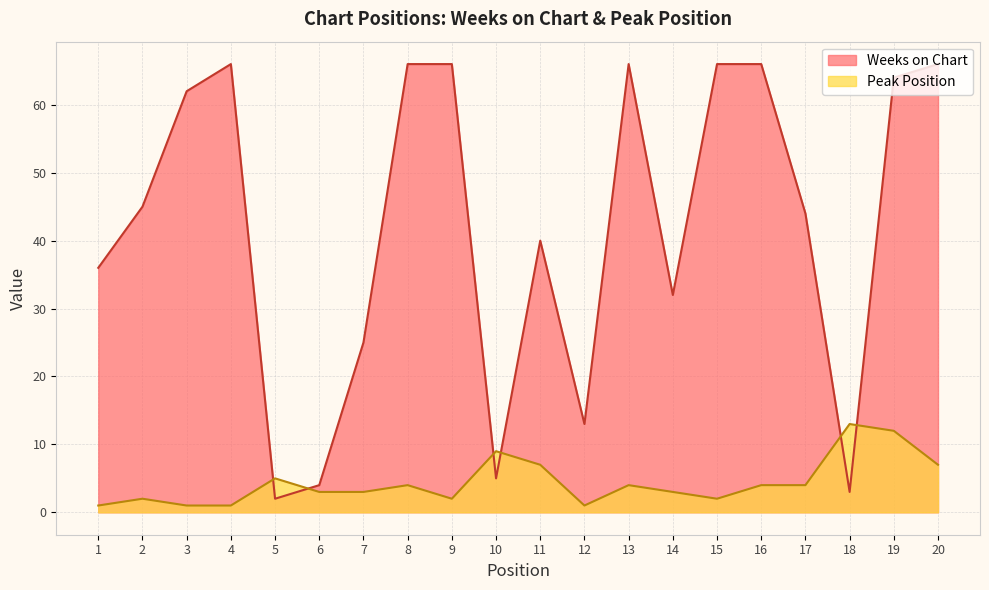

What are all the series names shown in the legend?

Weeks on Chart, Peak Position